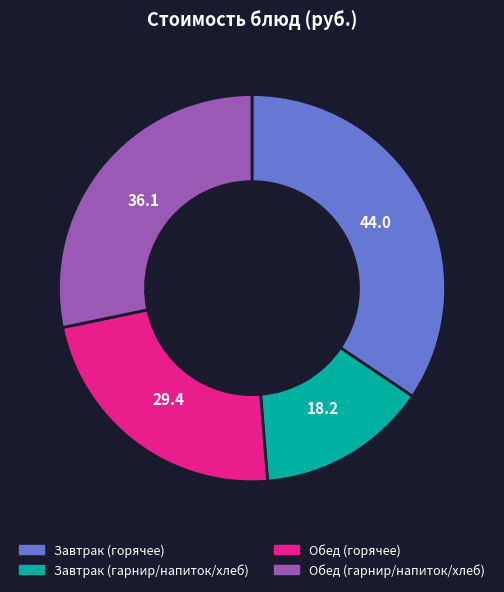

Is Завтрак (гарнир/напиток/хлеб) the majority of the pie?

No